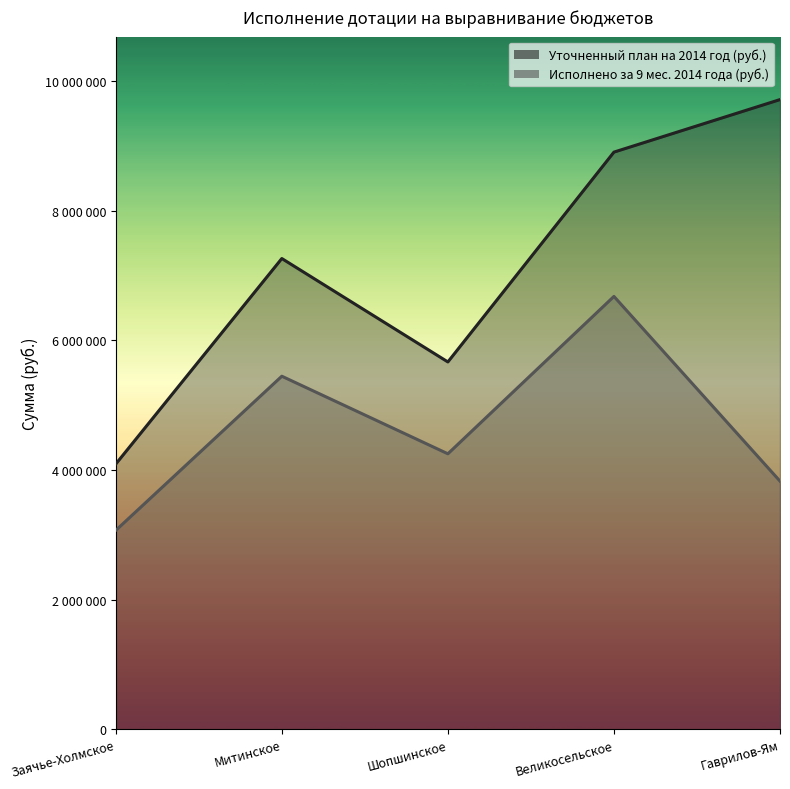

How many data points in Исполнено за 9 мес. 2014 года (руб.) are less than 4248600?

2